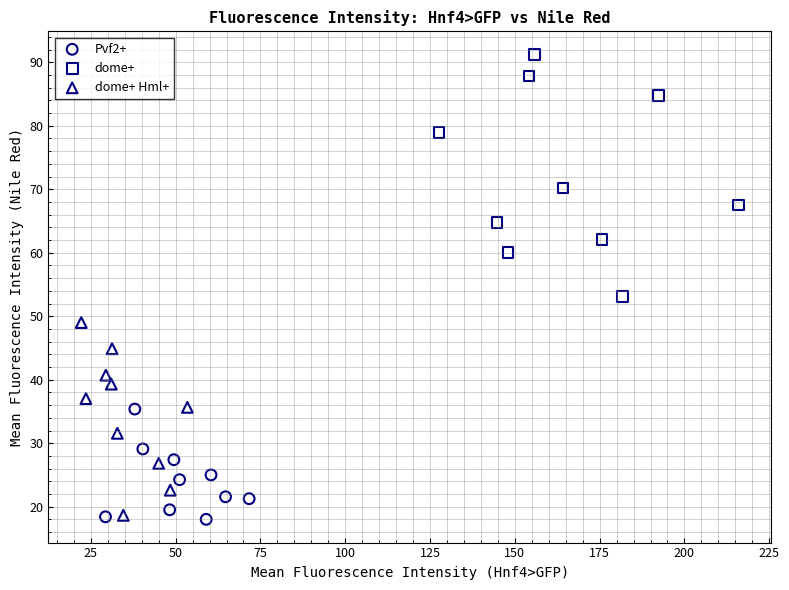

Which series contains the highest Y value?

dome+